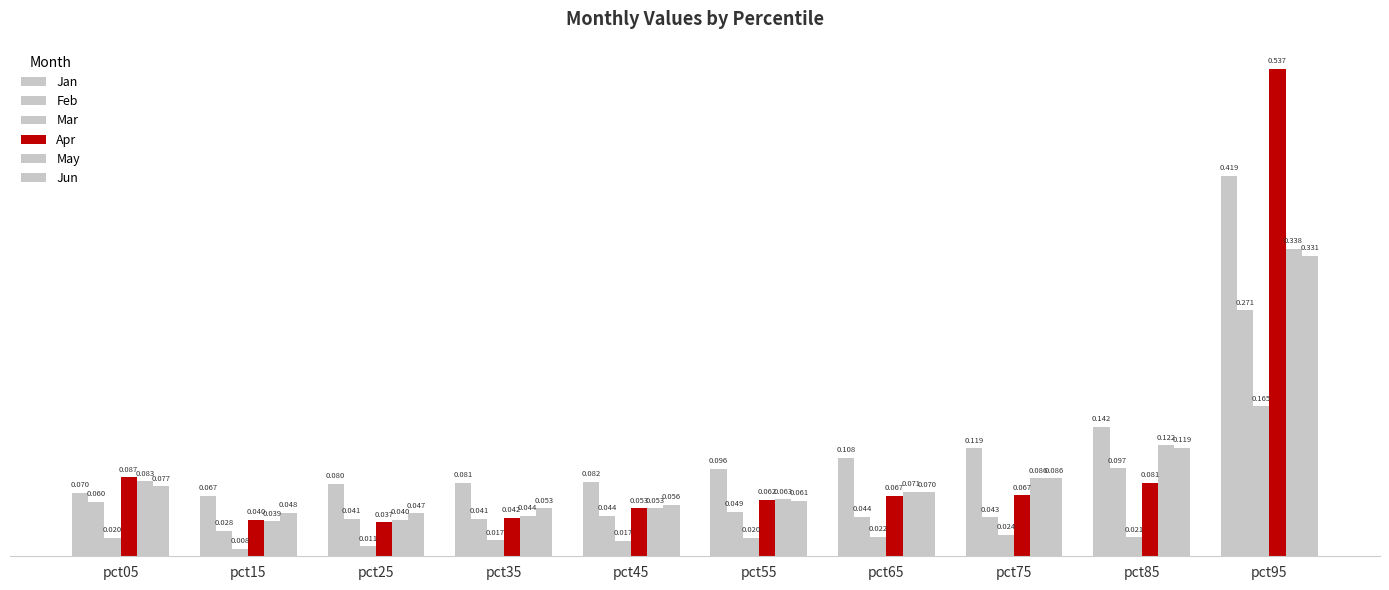

What is the value of the Apr bar at the 6th from the left?

0.1